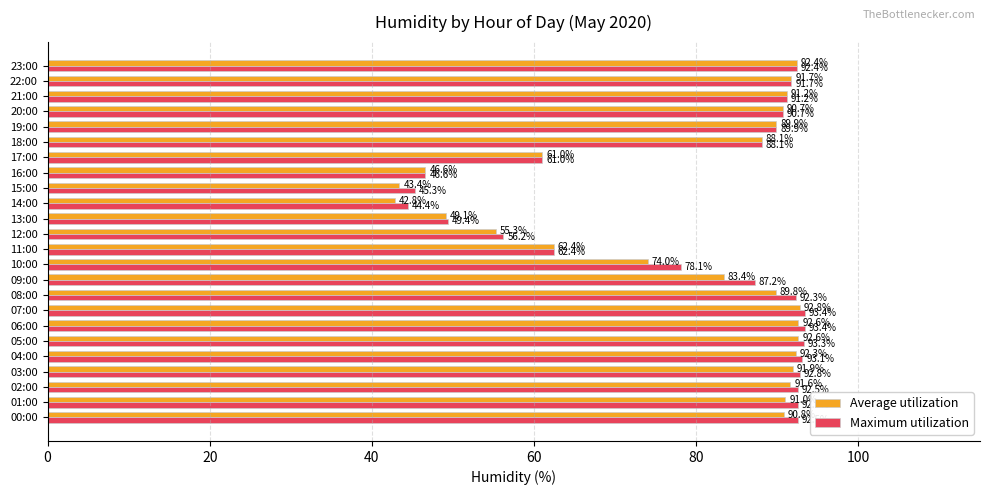

Where is Maximum utilization nearest to the value 68?

11:00